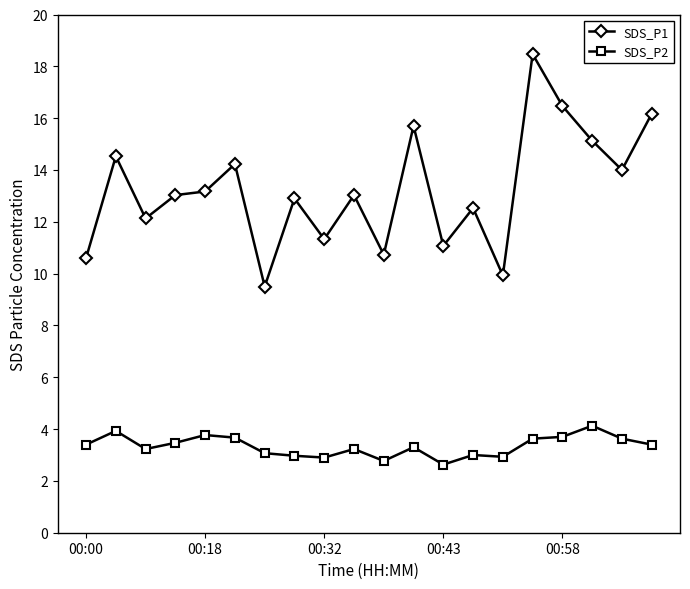

Which series has the largest total across all categories?

SDS_P1